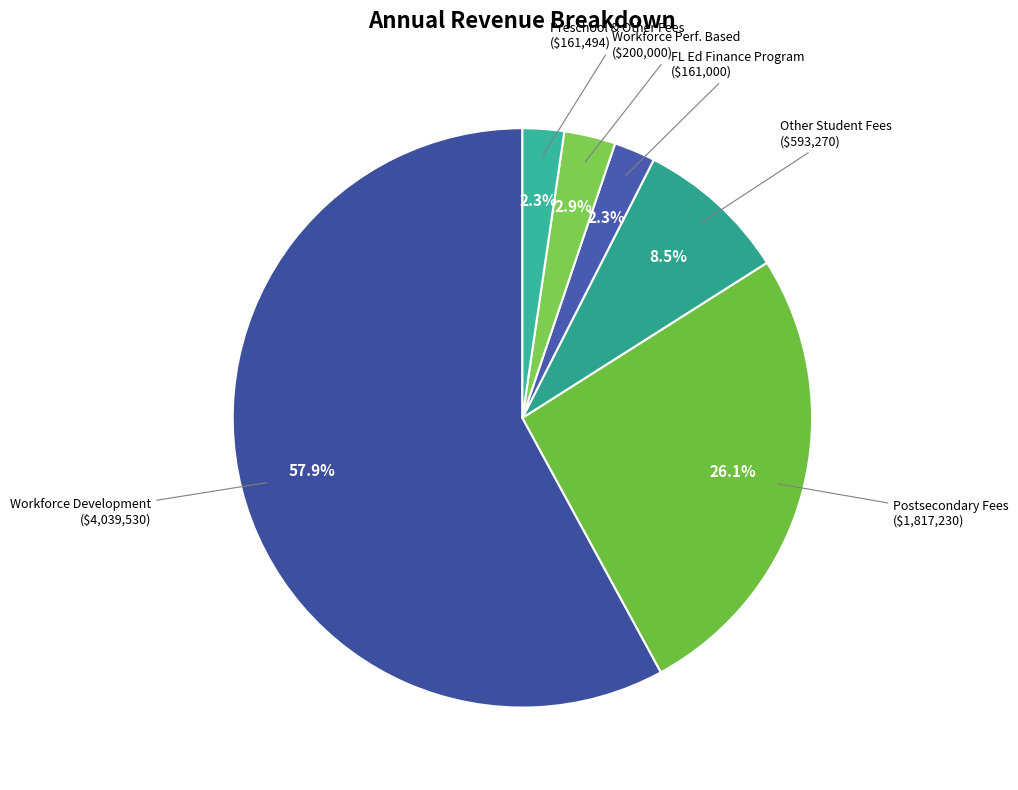

How many segments does this pie chart have?

6